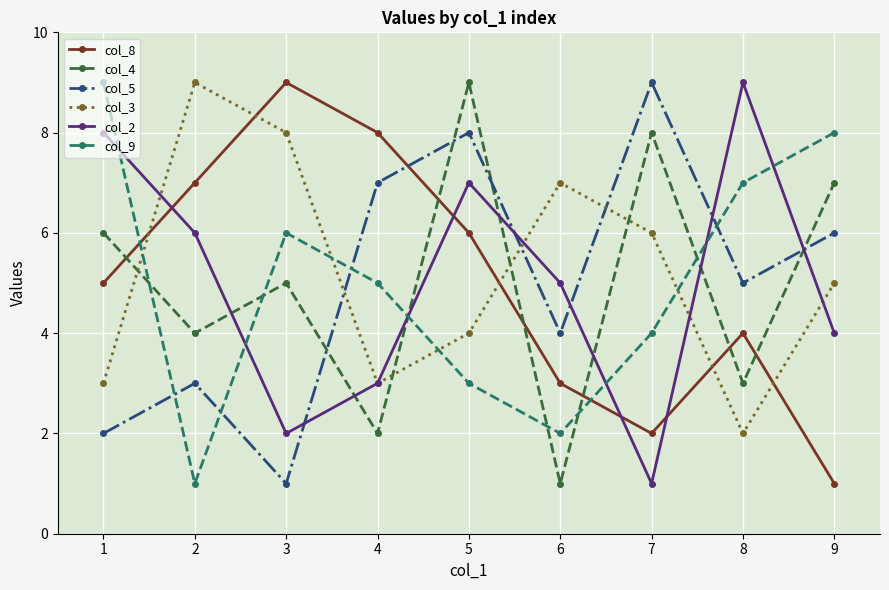

What is the sum of the col_5 values at 2 and 1?

5